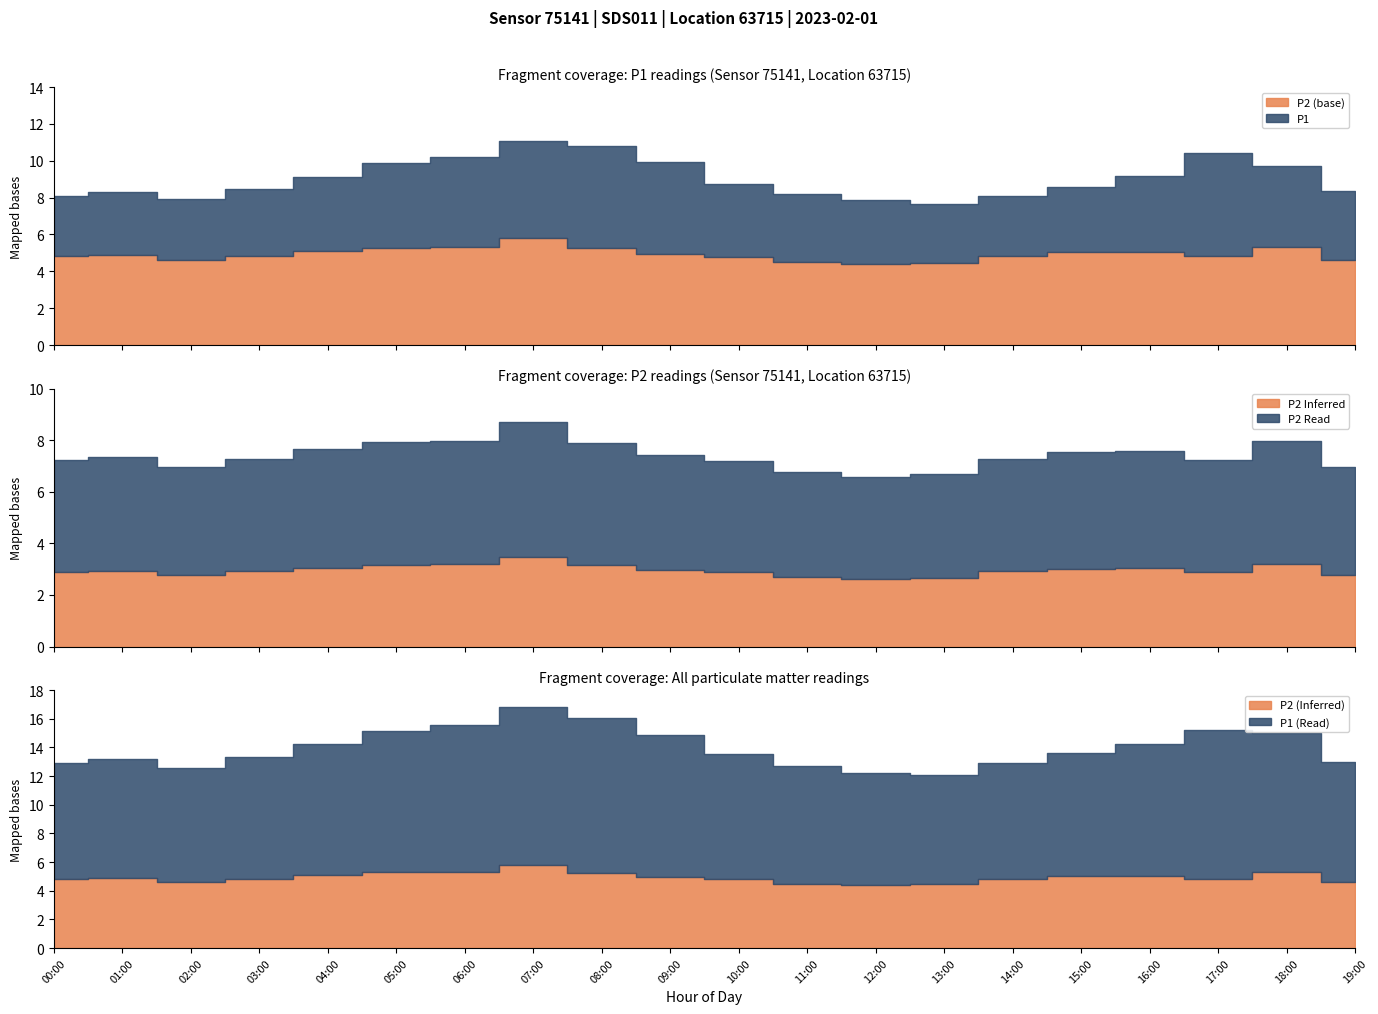

How many lines are shown in the chart?

2